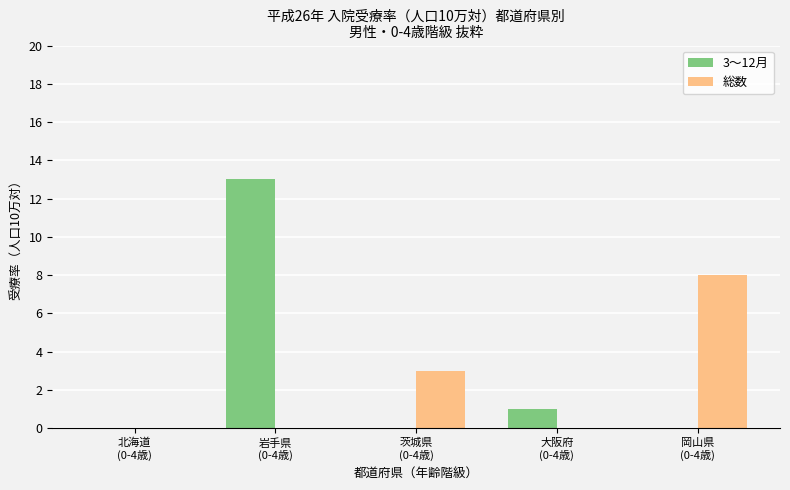

Does the chart contain stacked bars?

No